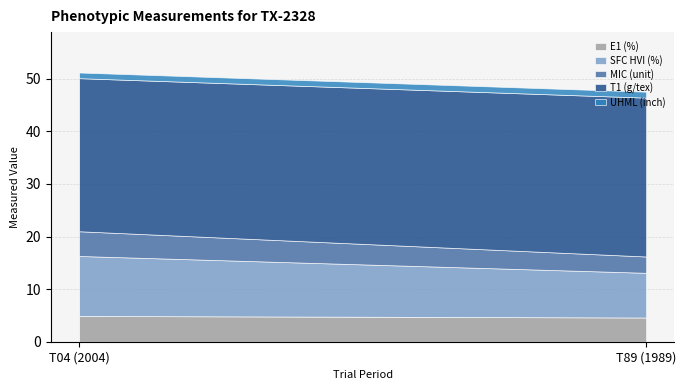

At which label does MIC (unit) reach its peak?

T04 (2004)